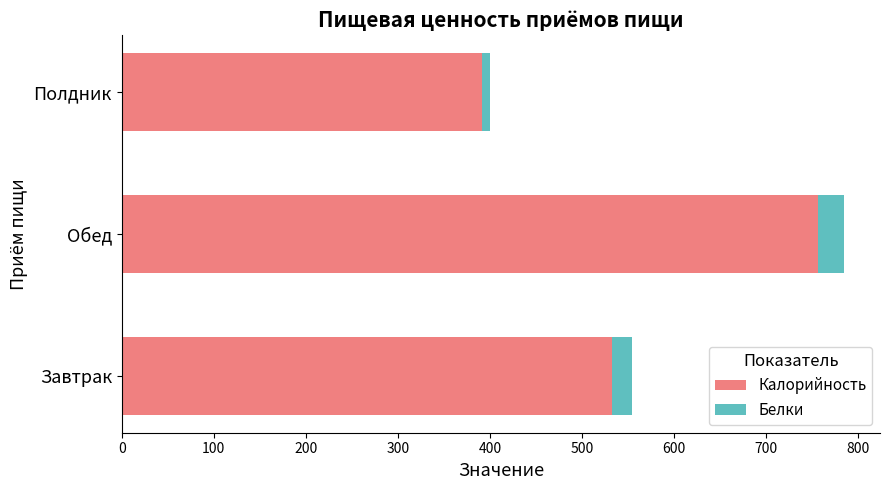

At which category is the sum across all series the highest?

Обед